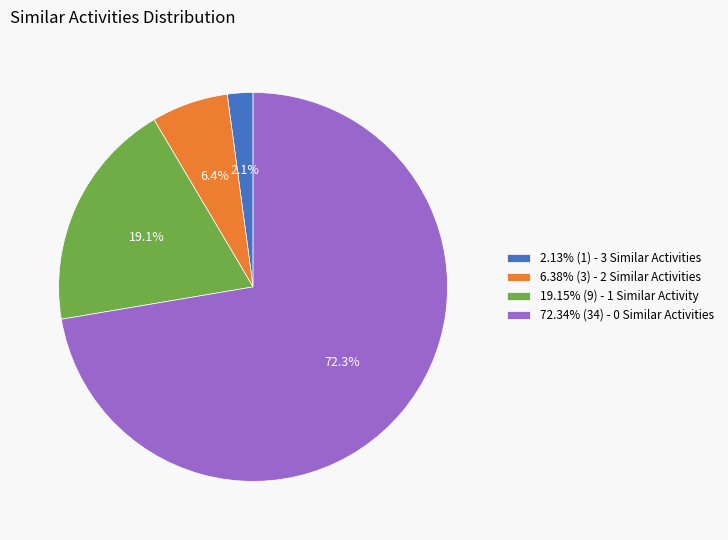

Approximately how many times larger is the value at 72.34% (34) - 0 Similar Activities compared to 19.15% (9) - 1 Similar Activity?

3.8